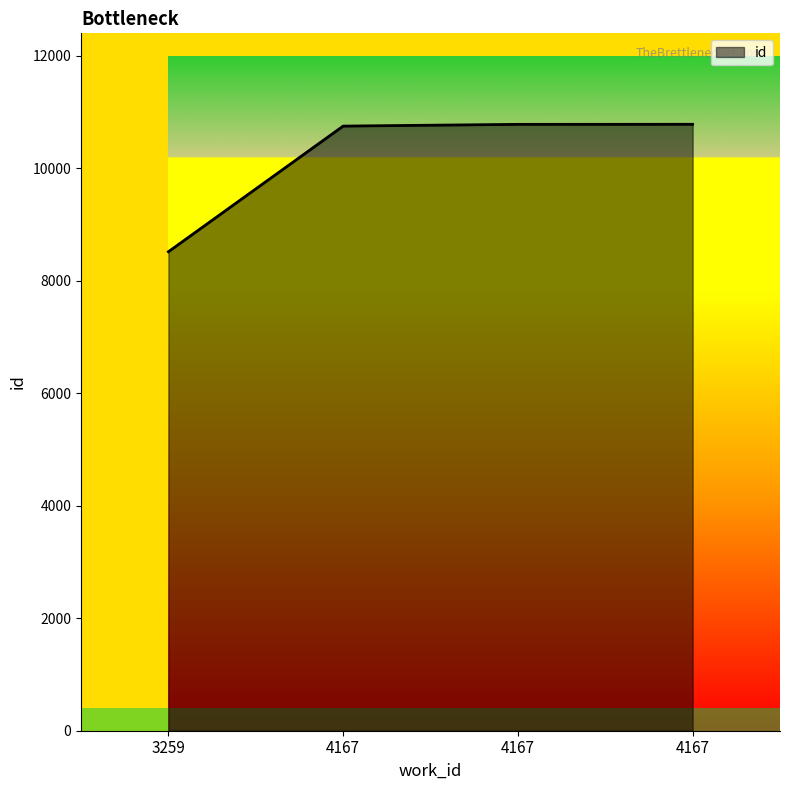

How many lines are shown in the chart?

1